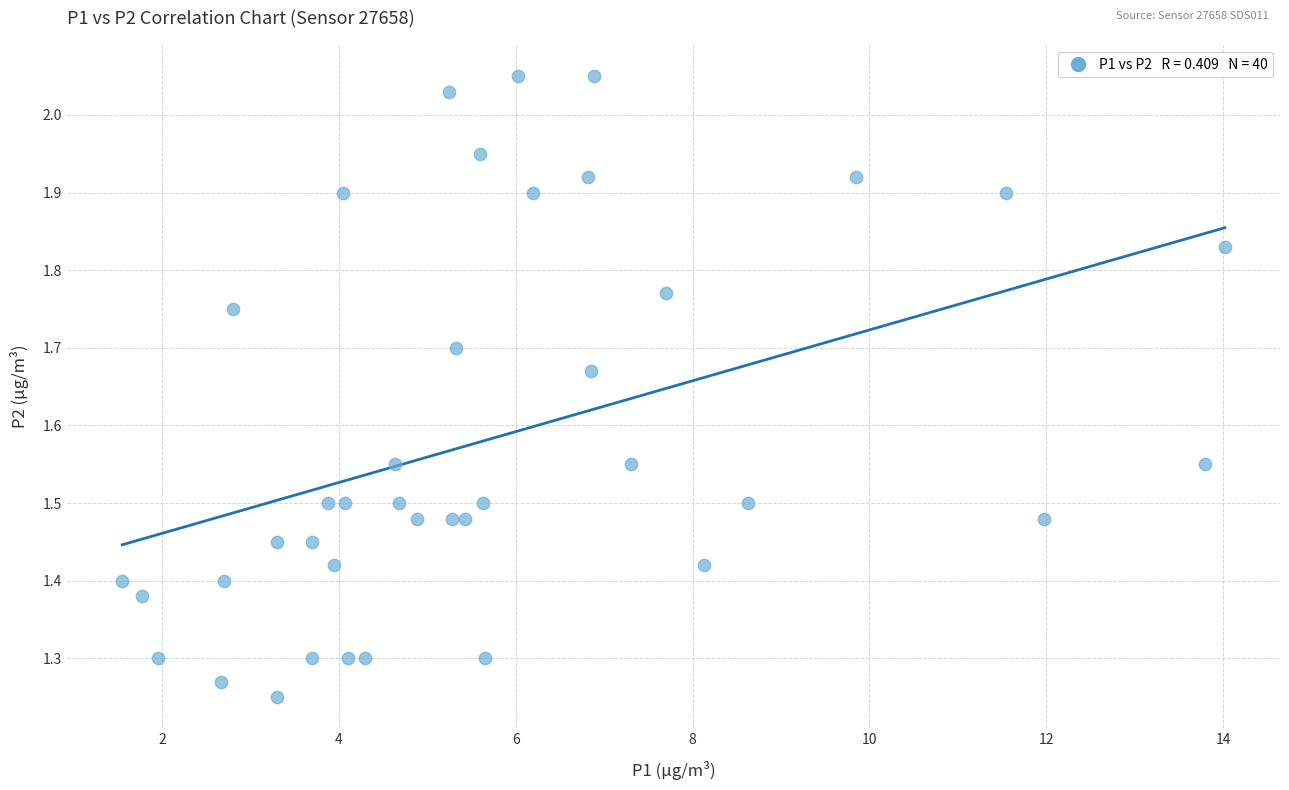

What is the range of Y values (max minus min)?

0.8